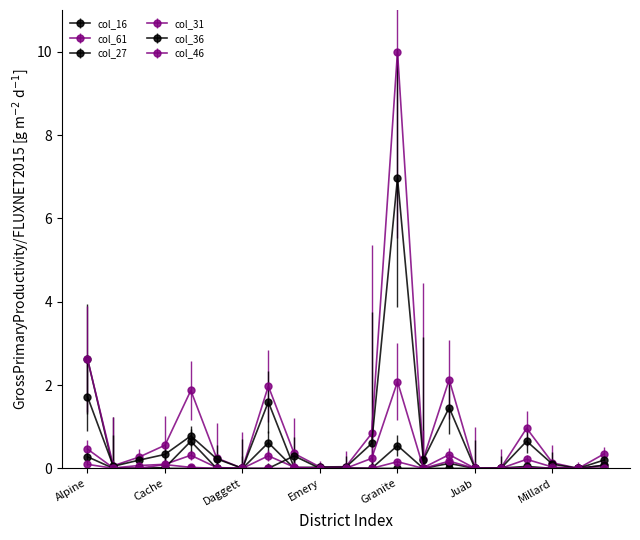

How many distinct data groups are displayed?

6